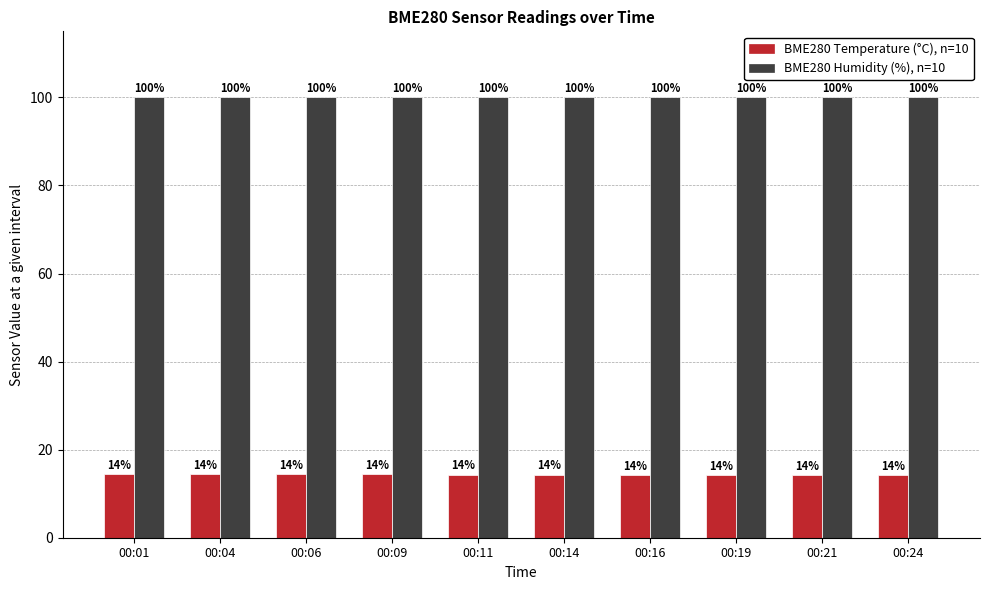

What is the minimum value for BME280 Temperature (°C), n=10?

14.2